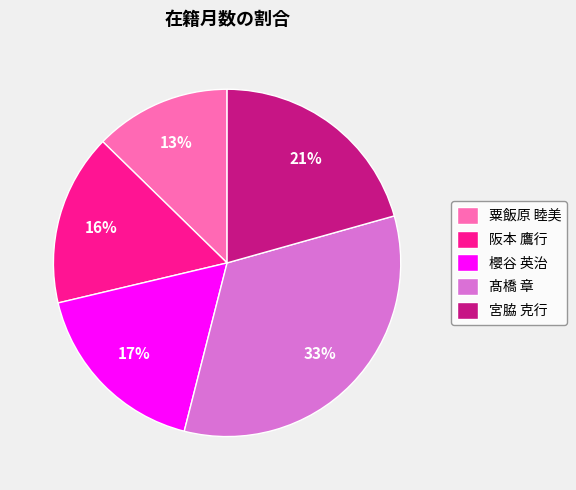

To the nearest percent, what percentage of the pie is 宮脇 克行?

21%